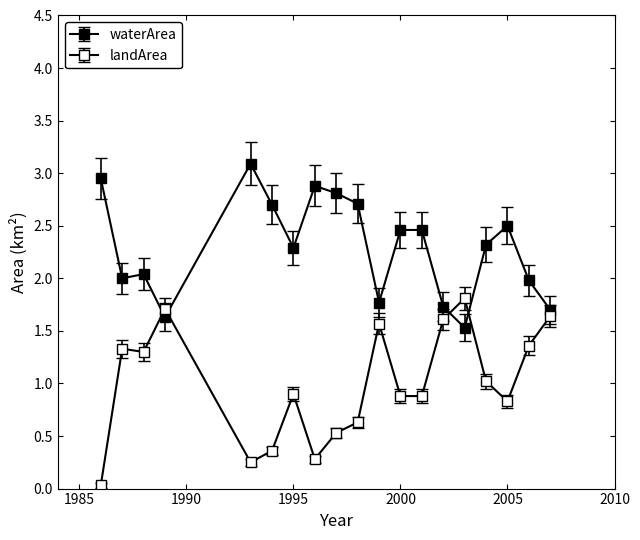

Does the chart have visible grid lines?

No